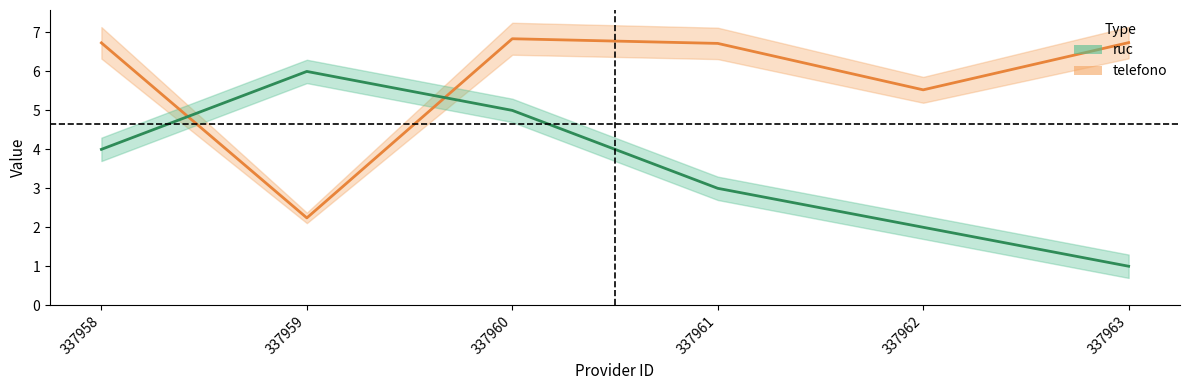

Rank the series by their average value, from highest to lowest.

telefono, ruc